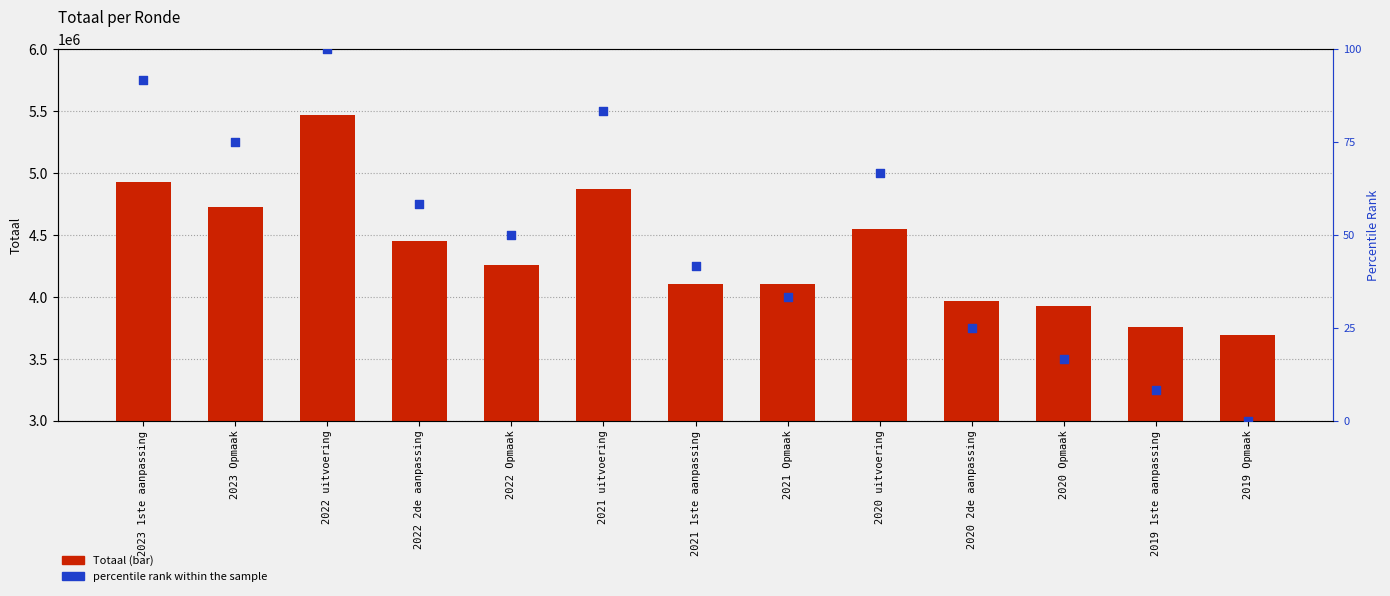

Which series has the widest spread of Y values?

Totaal